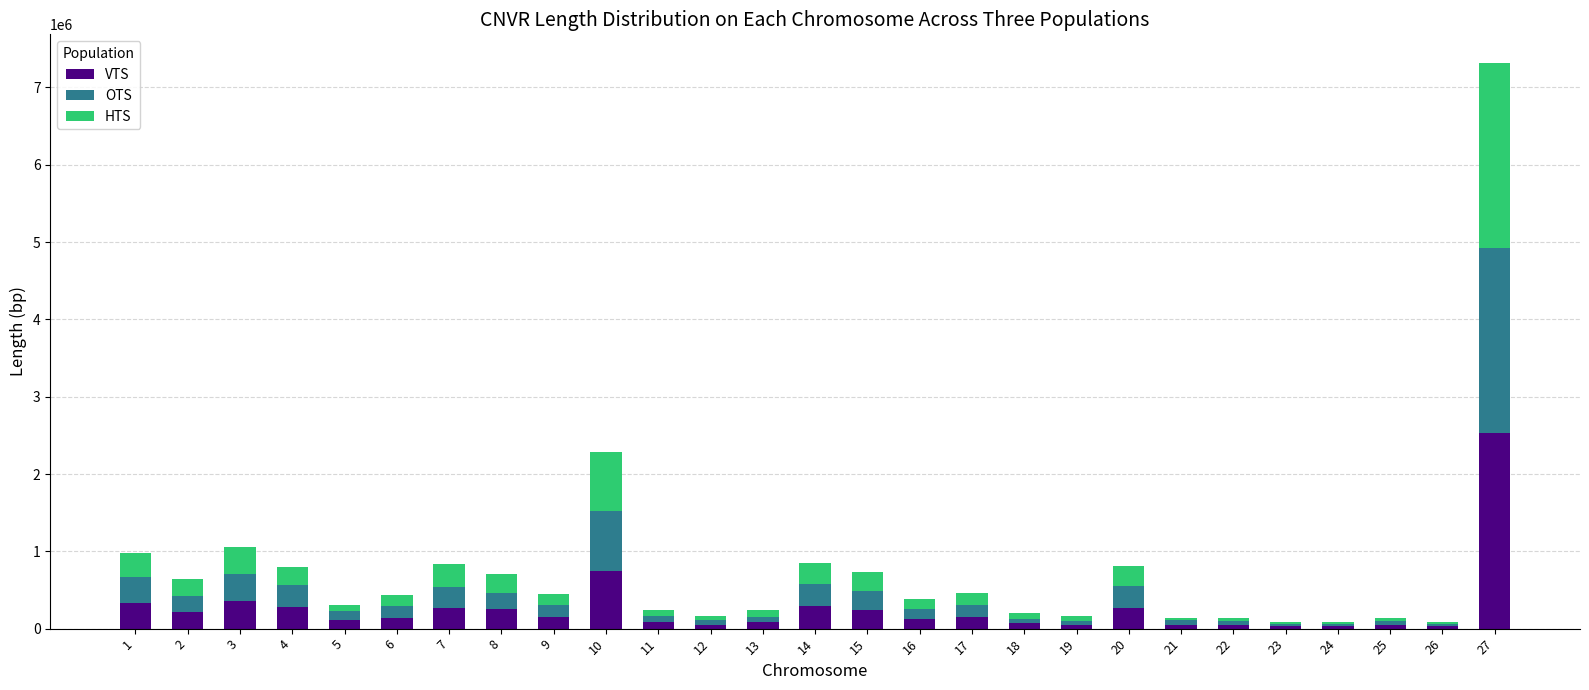

At which category is the sum across all series the highest?

27